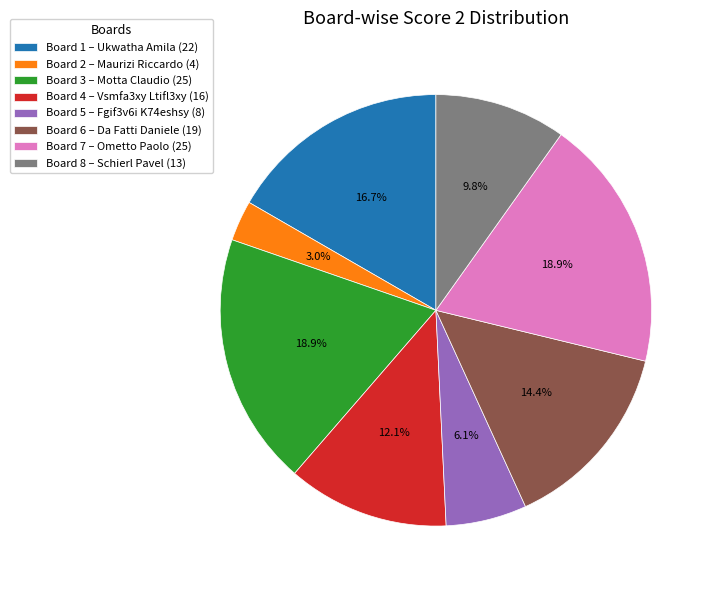

To the nearest percent, what percentage of the pie is Board 3?

19%